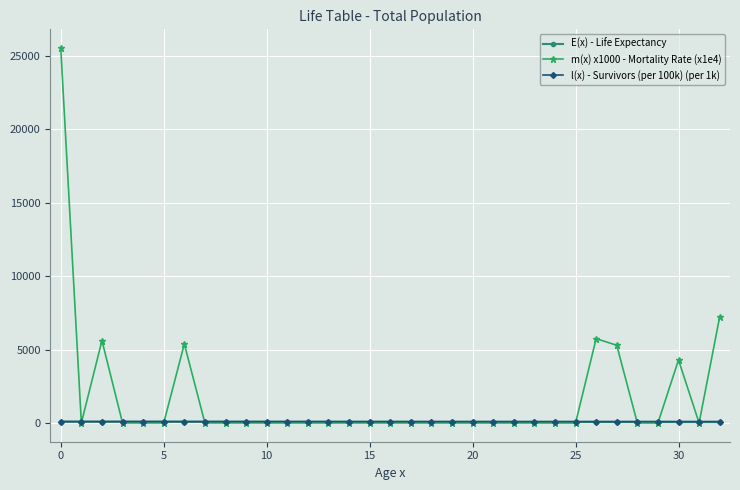

How many times do E(x) - Life Expectancy and m(x) x1000 - Mortality Rate (x1e4) cross each other?

10